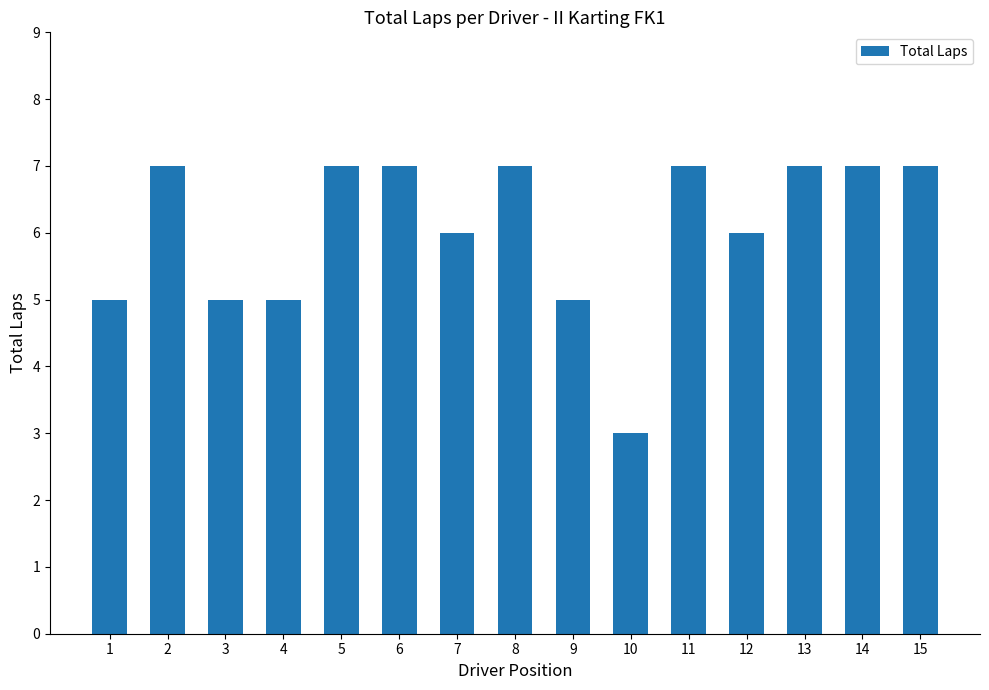

What is the value of the 4th bar from the left?

5